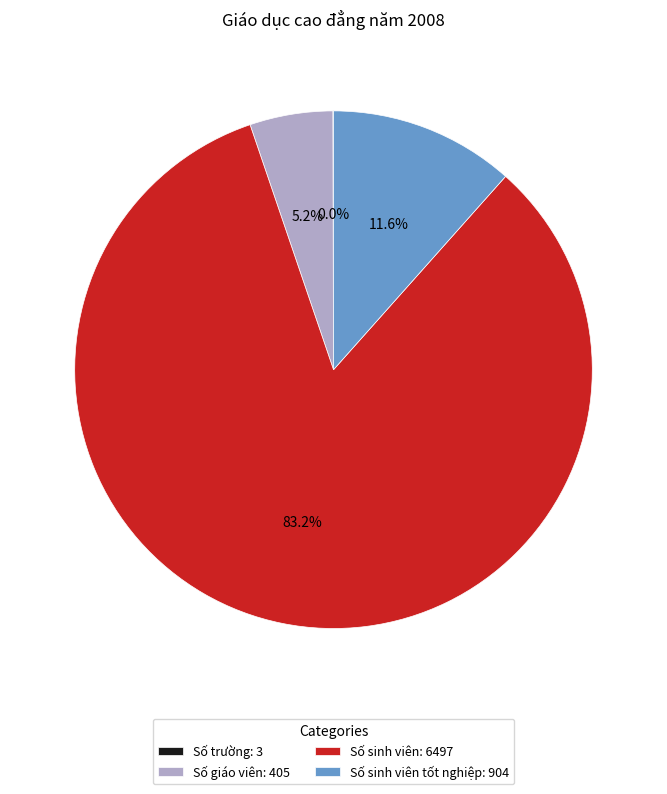

What is the largest slice in the pie chart?

Số sinh viên: 6497